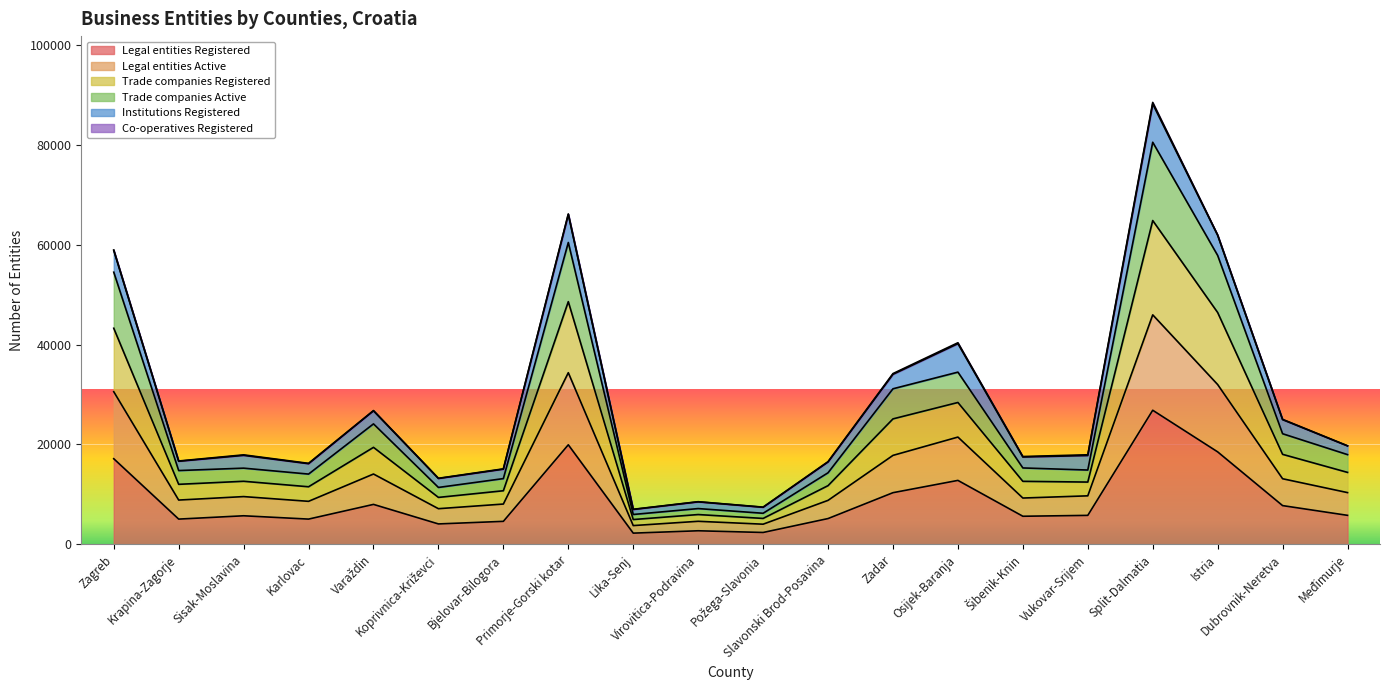

What is the highest value of the Legal entities Registered series?

26849